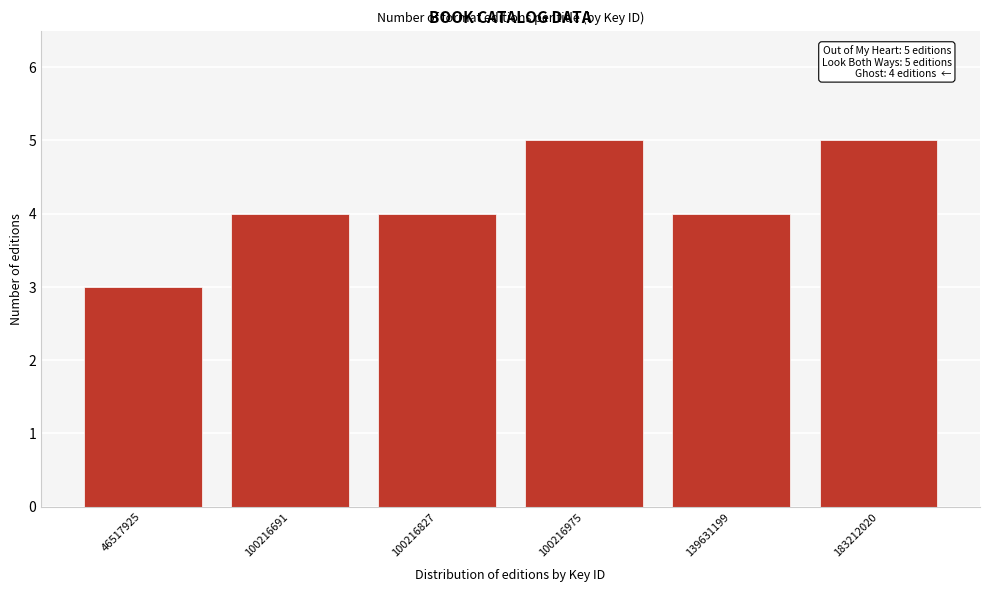

Reading right to left, extract all data points from this chart.

5	4	5	4	4	3